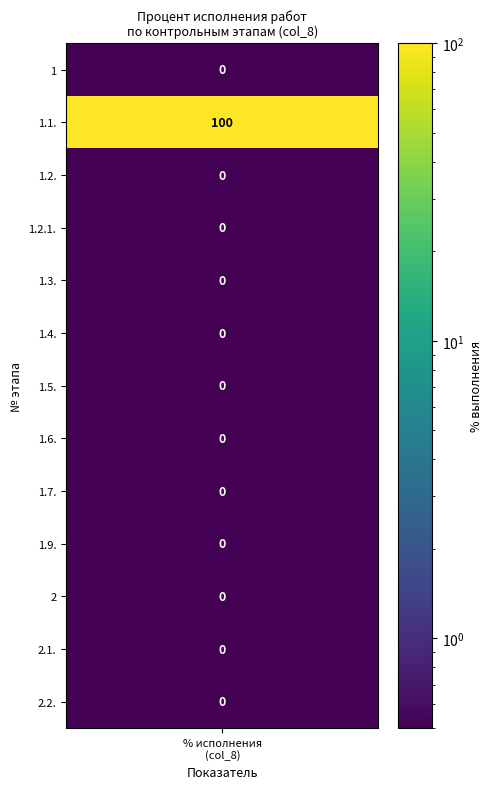

True or false: 1 has a value of 48 at 1.9..

False